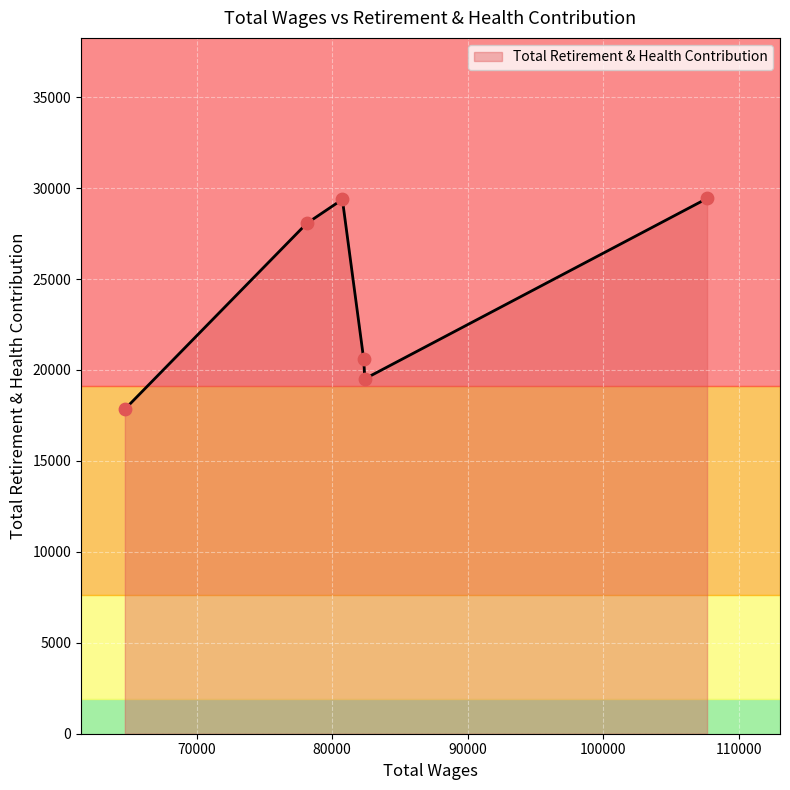

What is the difference between the second highest and minimum values?

11533